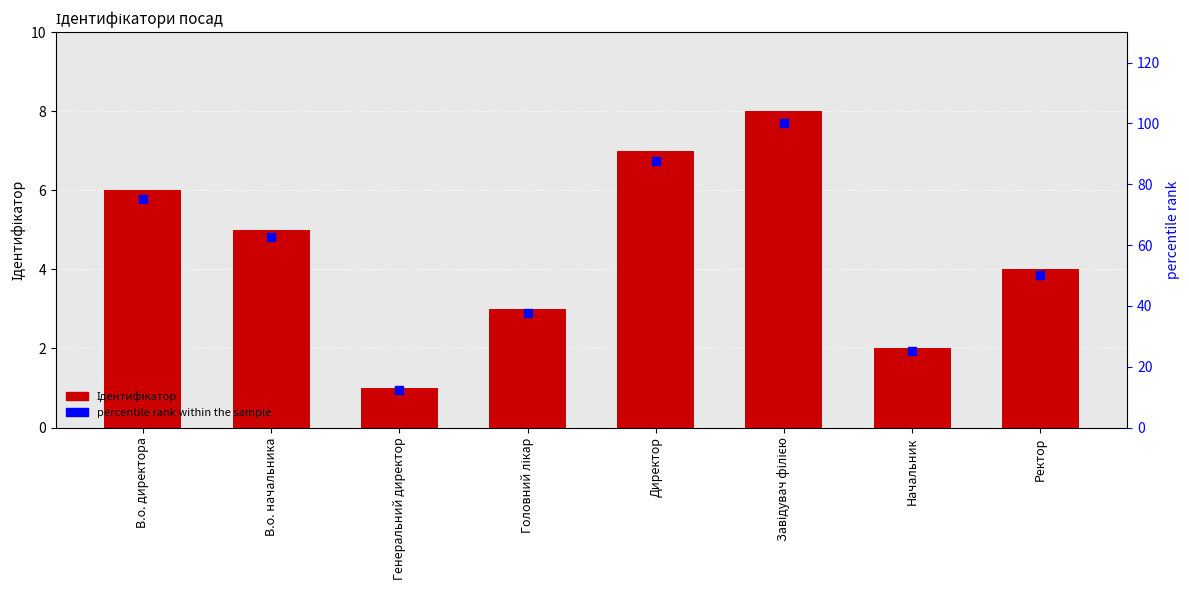

Is the value of Ідентифікатор at Начальник greater than the value of percentile rank within the sample at В.о. начальника?

No